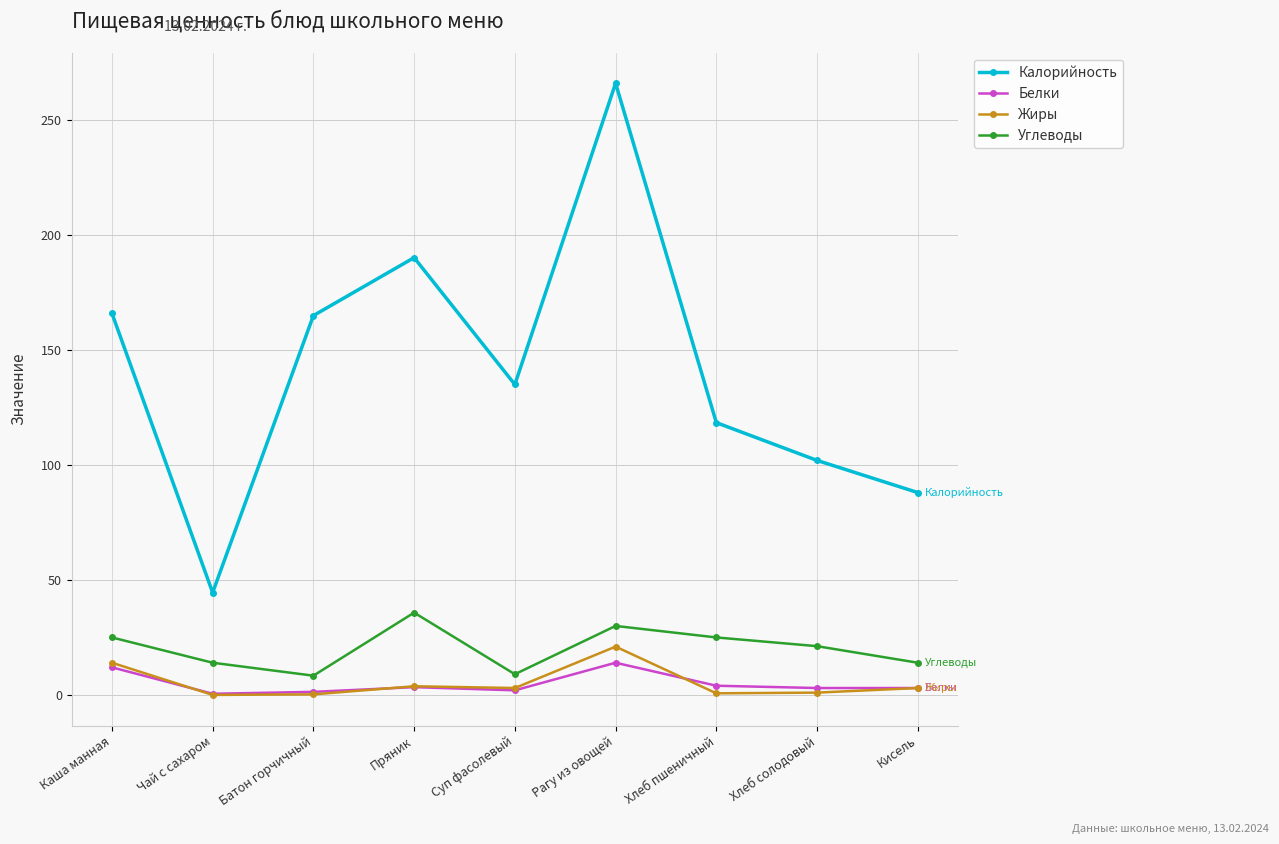

True or false: Калорийность has more than 1 interior local peaks.

True